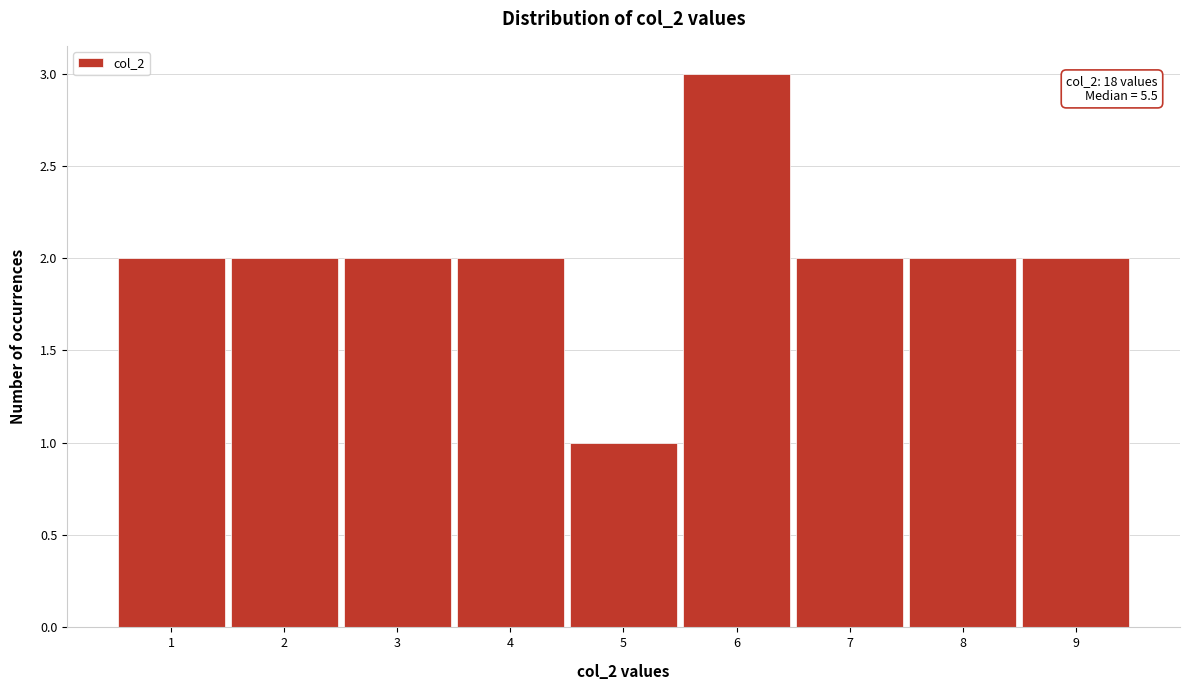

Reading left to right, extract all data points from this chart.

2	2	2	2	1	3	2	2	2